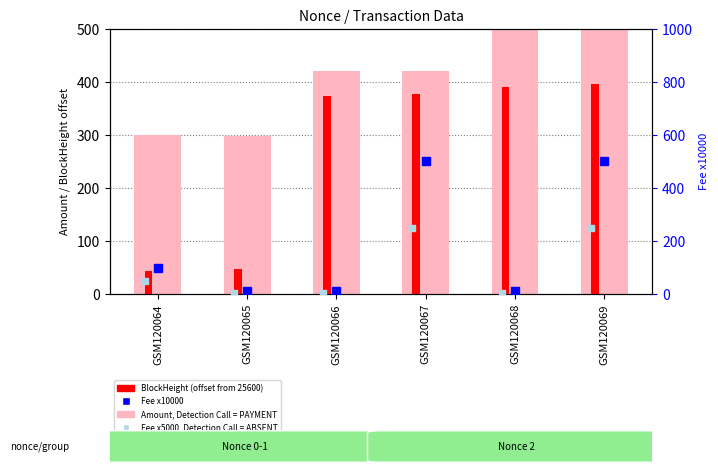

Is the value of Fee x10000 at GSM120069 greater than the value of Fee x5000 (ABSENT) at GSM120067?

Yes